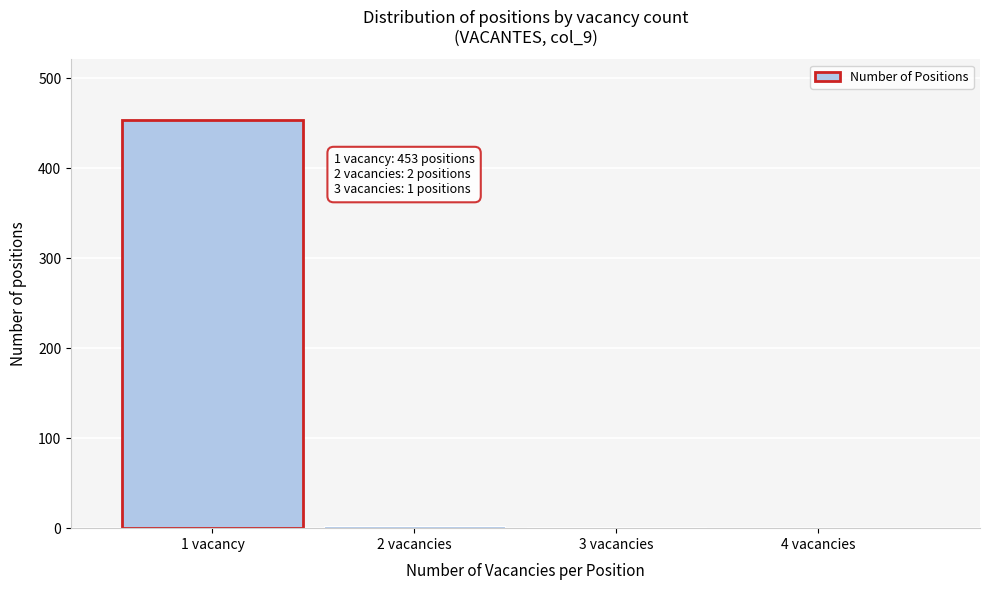

At which category does the chart reach its peak across all series?

1 vacancy